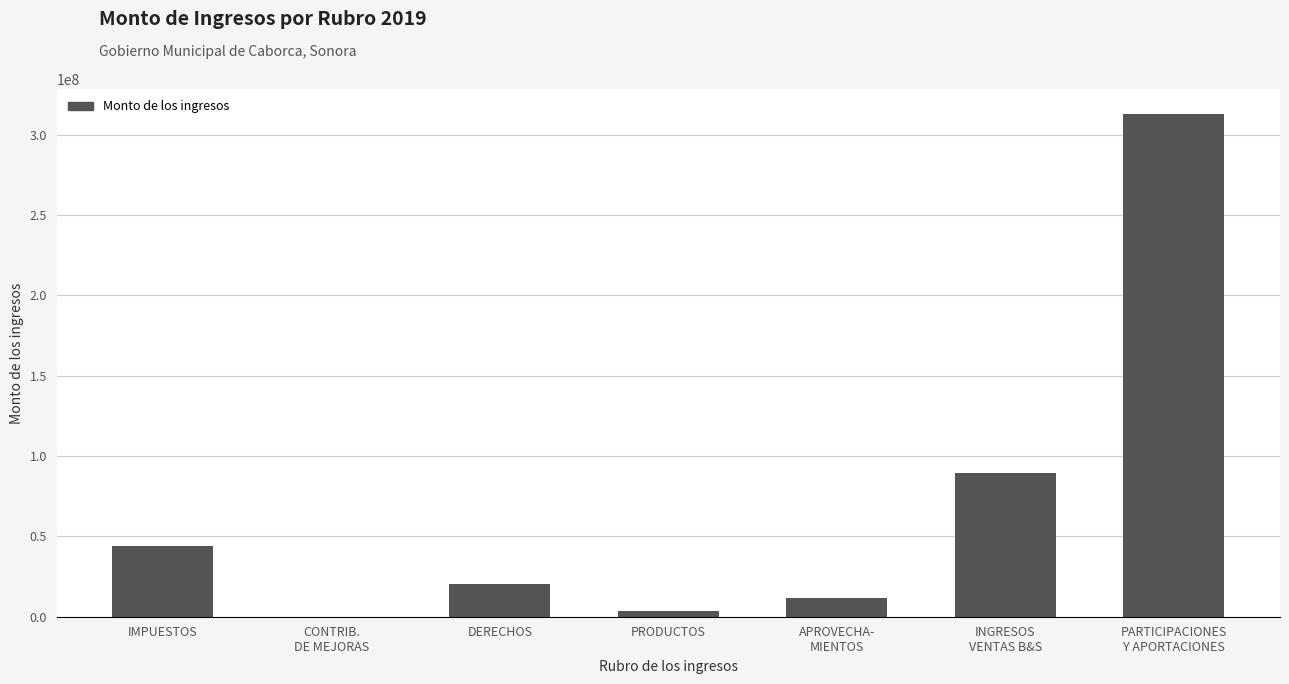

What is the sum of all values?

482243590